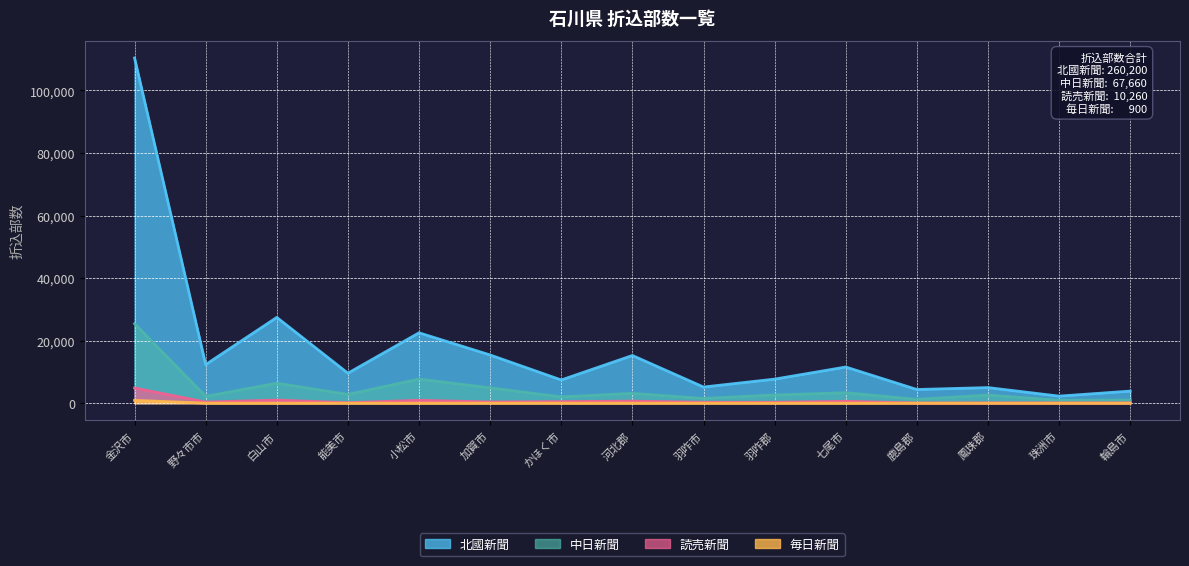

Reading right to left, extract all data points from this chart.

北國新聞: 輪島市=3860	珠洲市=2250	鳳珠郡=4980	鹿島郡=4370	七尾市=11560	羽咋郡=7690	羽咋市=5160	河北郡=15250	かほく市=7420	加賀市=15410	小松市=22500	能美市=9580	白山市=27430	野々市市=12340	金沢市=110400
中日新聞: 輪島市=990	珠洲市=910	鳳珠郡=2590	鹿島郡=1220	七尾市=3330	羽咋郡=2620	羽咋市=1500	河北郡=3140	かほく市=2000	加賀市=4900	小松市=7700	能美市=2790	白山市=6390	野々市市=2170	金沢市=25410
読売新聞: 輪島市=90	珠洲市=80	鳳珠郡=80	鹿島郡=60	七尾市=600	羽咋郡=280	羽咋市=290	河北郡=650	かほく市=500	加賀市=380	小松市=920	能美市=140	白山市=990	野々市市=350	金沢市=4850
毎日新聞: 輪島市=0	珠洲市=0	鳳珠郡=0	鹿島郡=0	七尾市=0	羽咋郡=0	羽咋市=0	河北郡=0	かほく市=0	加賀市=0	小松市=0	能美市=0	白山市=0	野々市市=0	金沢市=900